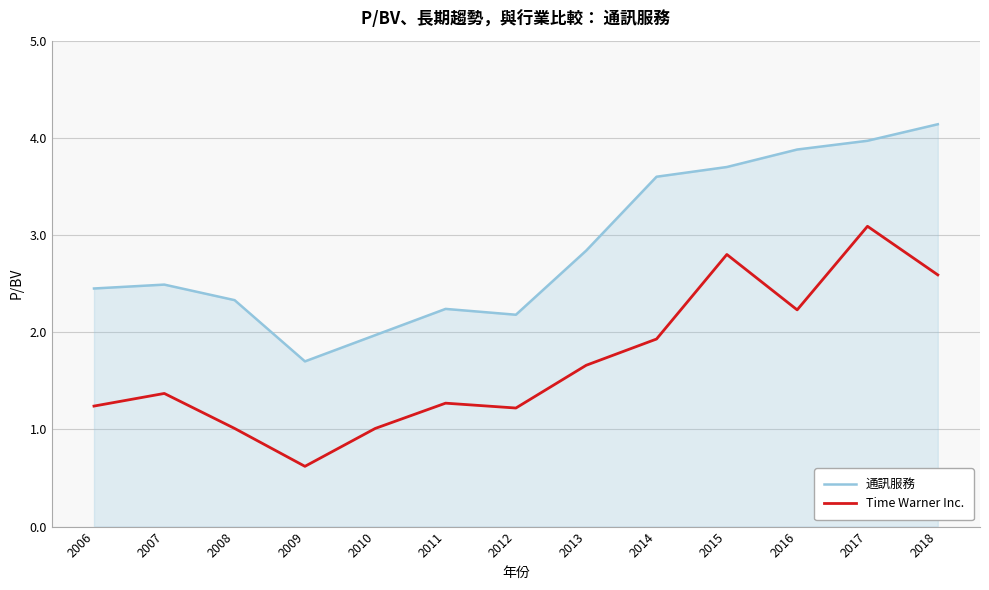

Which series changed the most between 2007 and 2008?

Time Warner Inc.